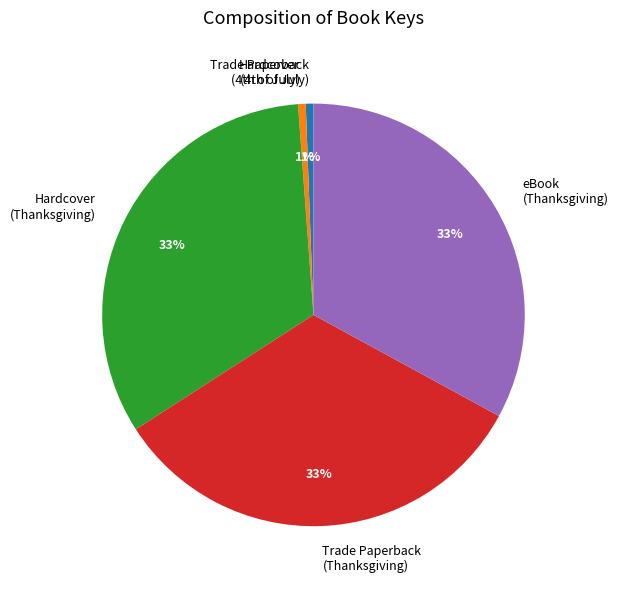

How many segments does this pie chart have?

5